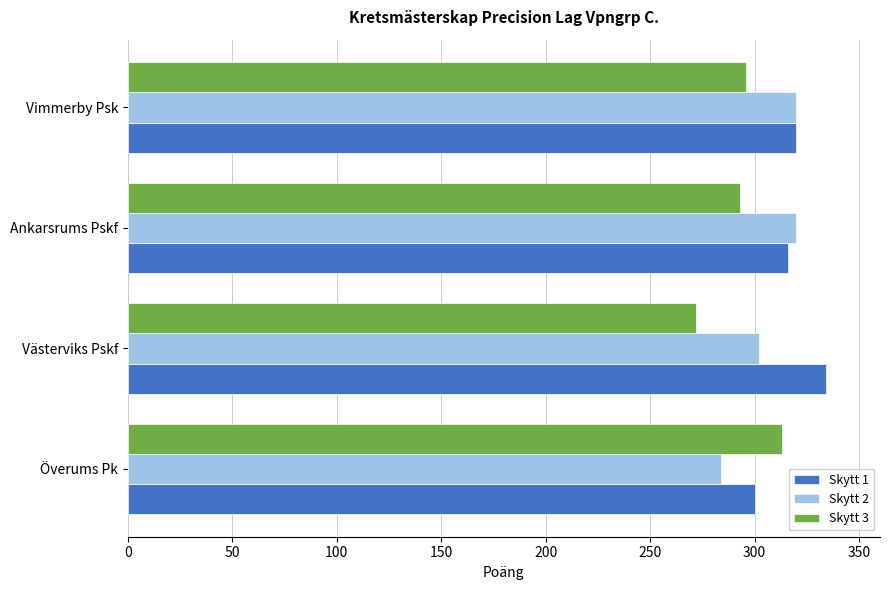

List the series in order of their overall mean, highest first.

Skytt 1, Skytt 2, Skytt 3